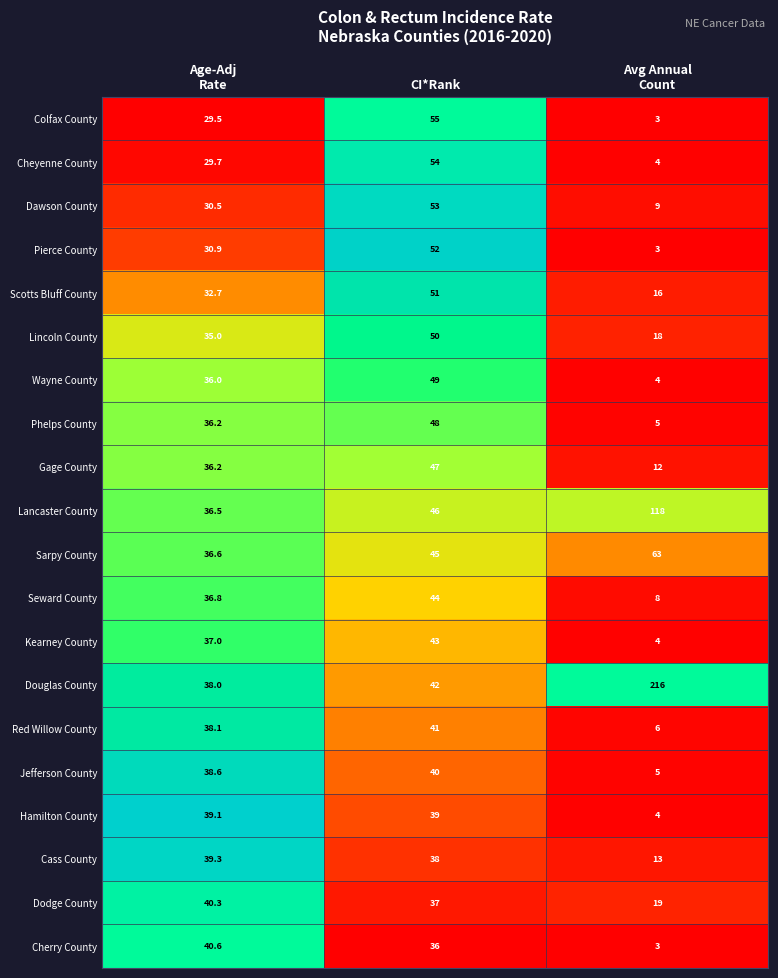

The Lincoln County series shows 50.0 at CI*Rank. True or false?

True